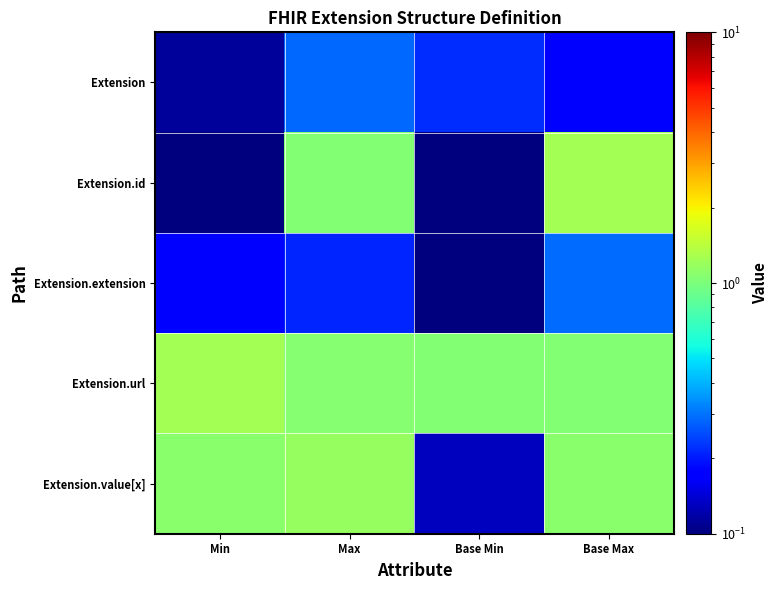

At which category is the sum across all series the highest?

Base Max